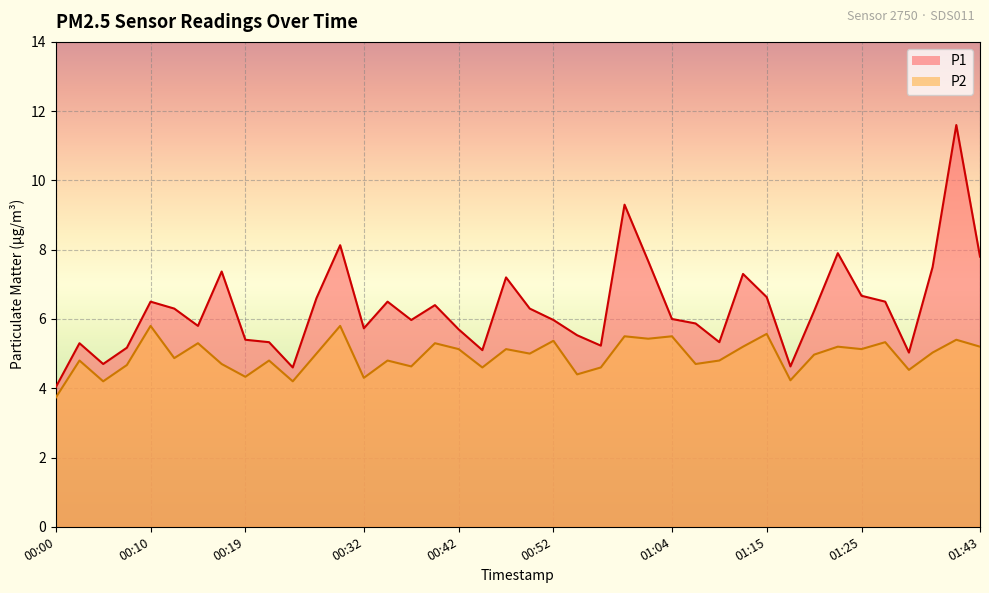

True or false: P1 has more than 1 points higher than both neighbors.

True